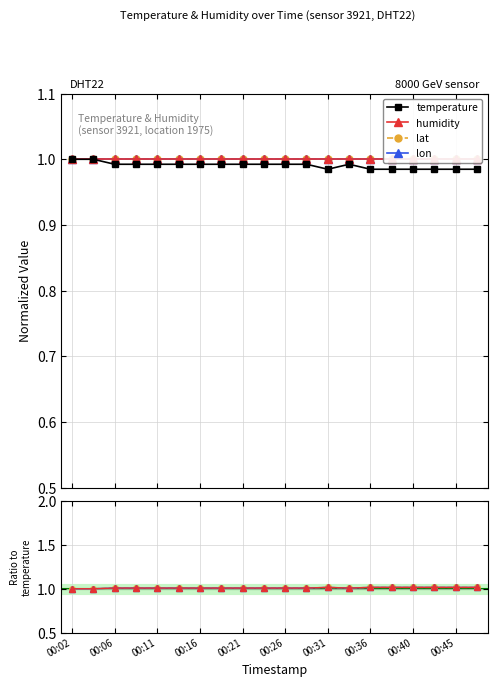

Is the value of lon at 00:45 greater than the value of temperature at 12?

Yes